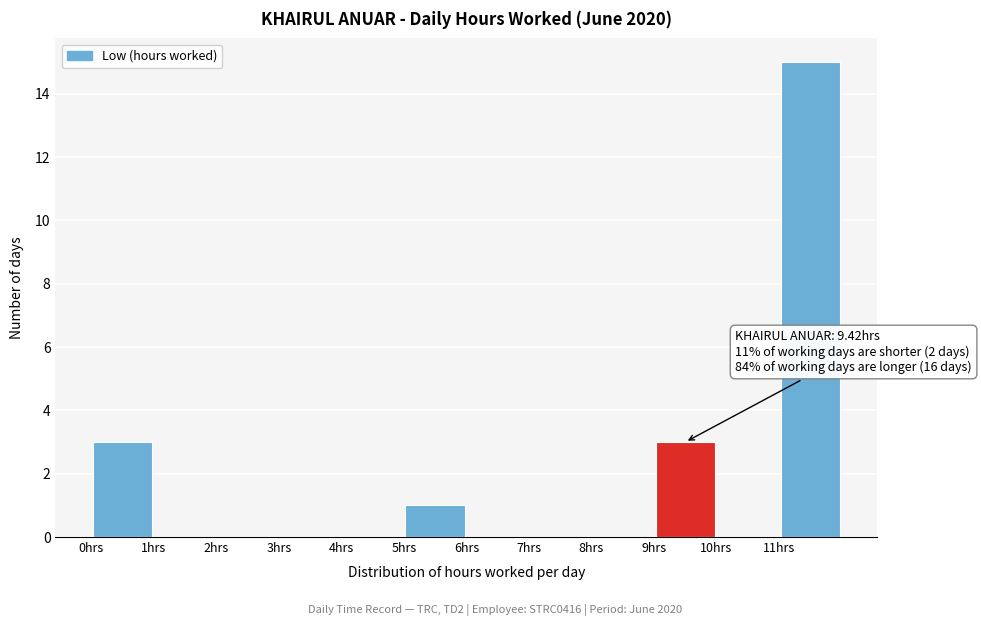

Which range on the x-axis has the tallest bar?

11 to 12